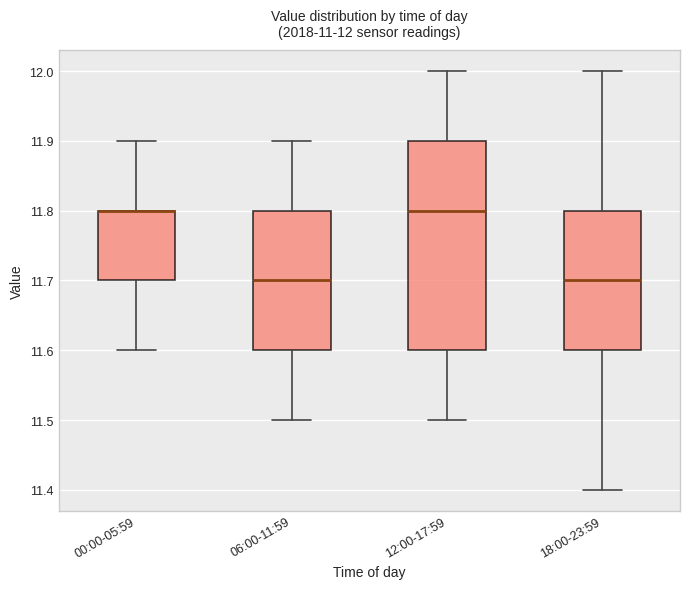

Comparing the boxes themselves (not the whiskers), which one is the tallest?

12:00-17:59